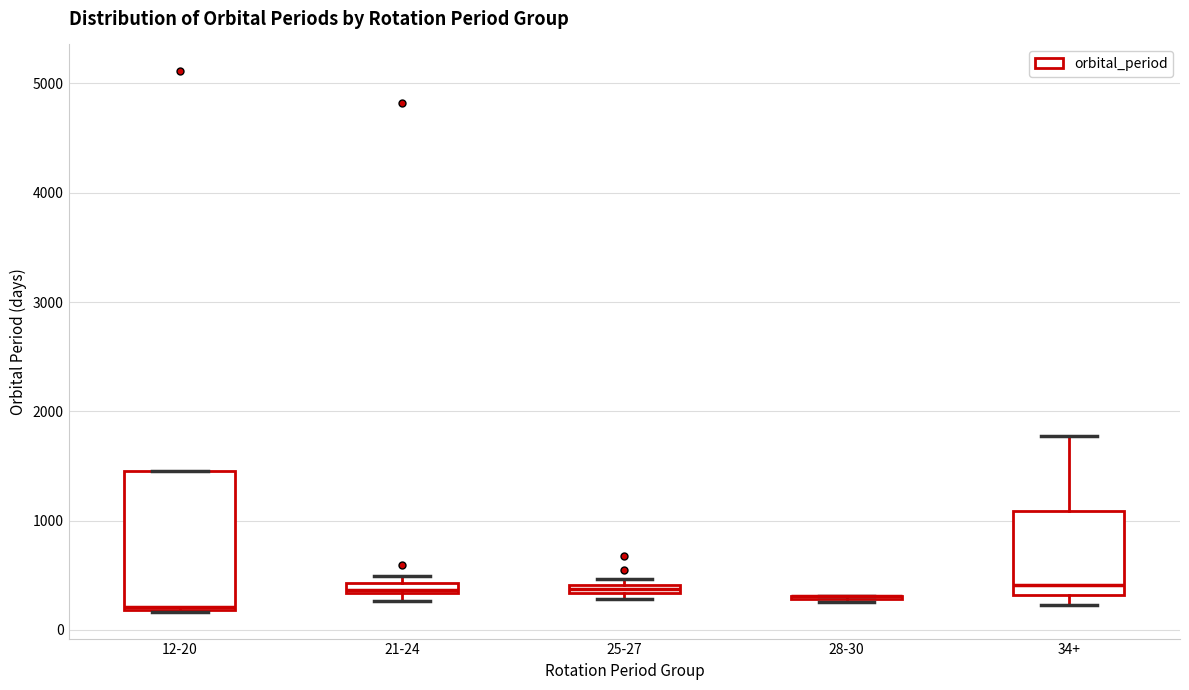

Which box is the tallest, from its lower edge to its upper edge?

12-20